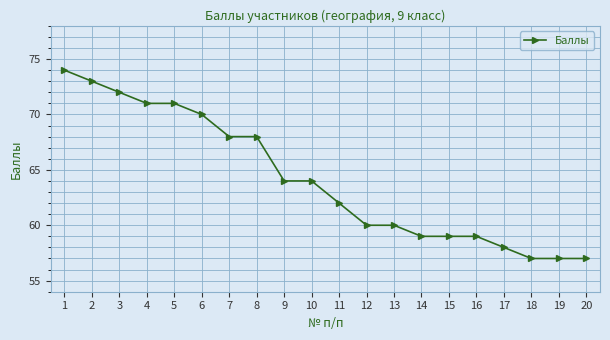

What is the approximate value at 3, to the nearest 10?

70